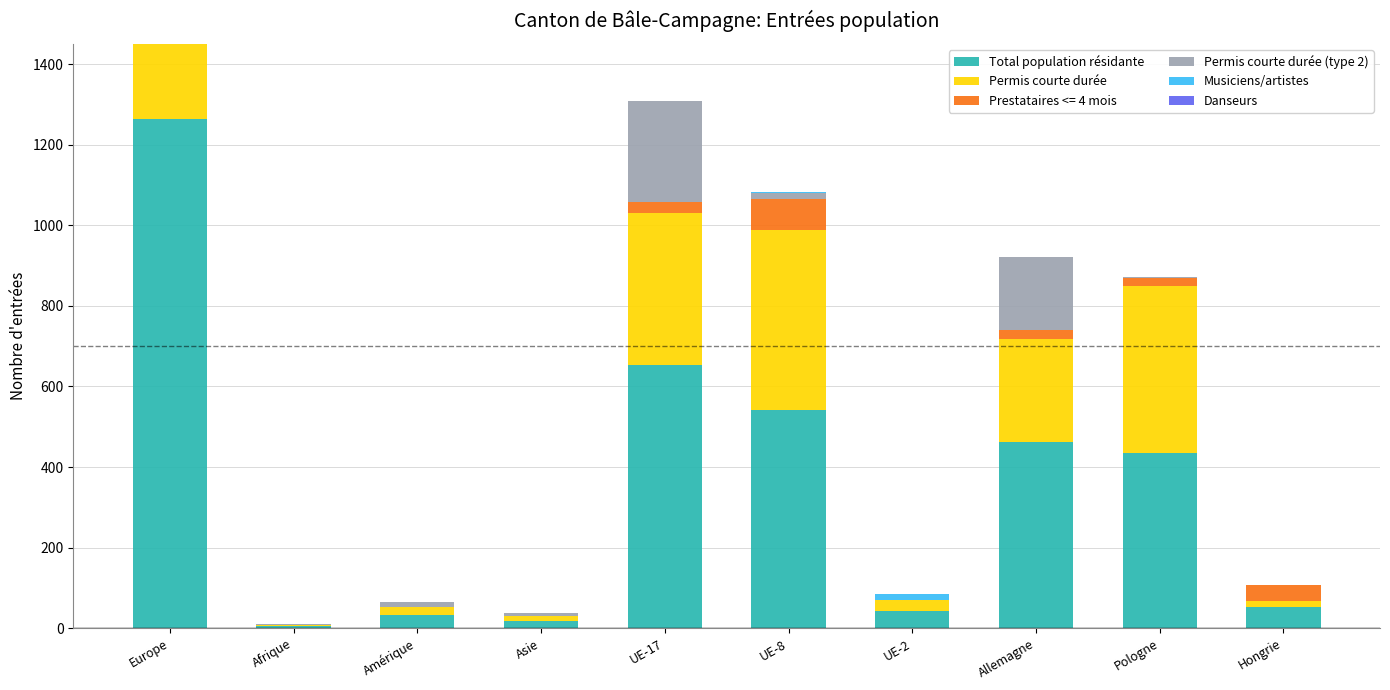

What is the total value across all series at Pologne?

853